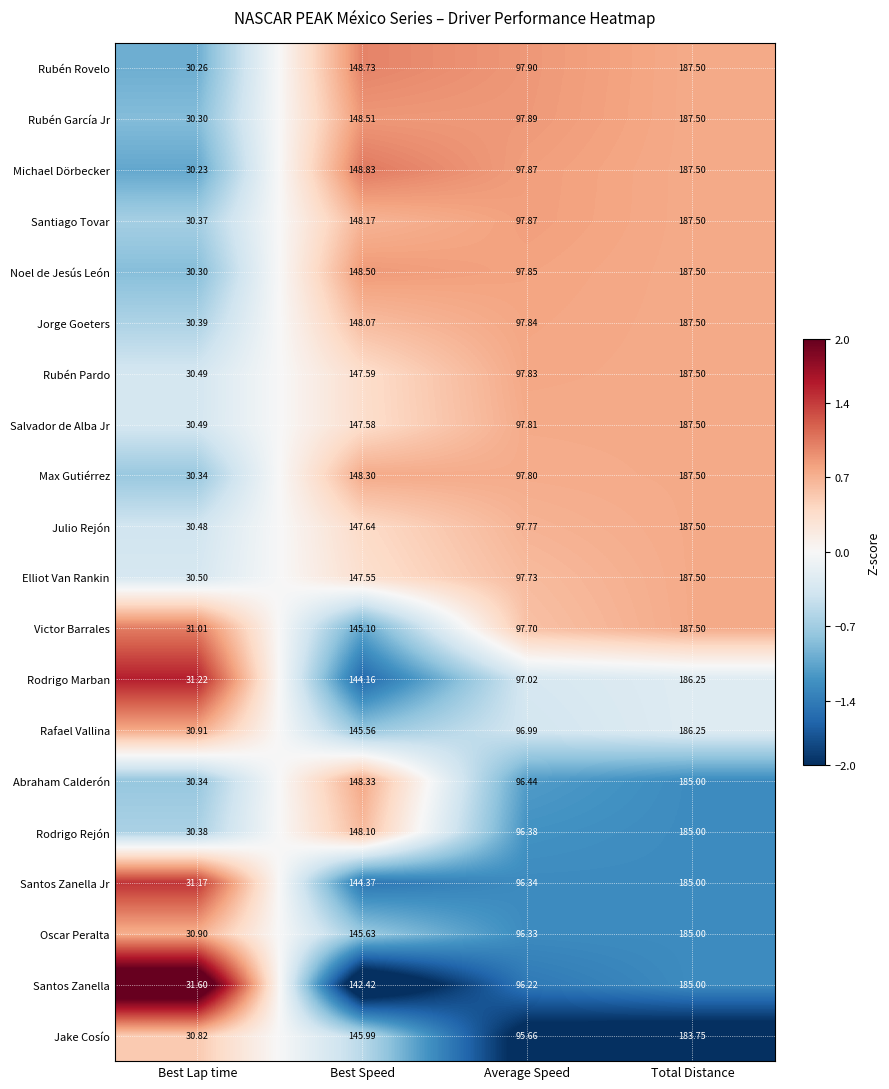

How many values in the Salvador de Alba Jr series exceed 147?

2